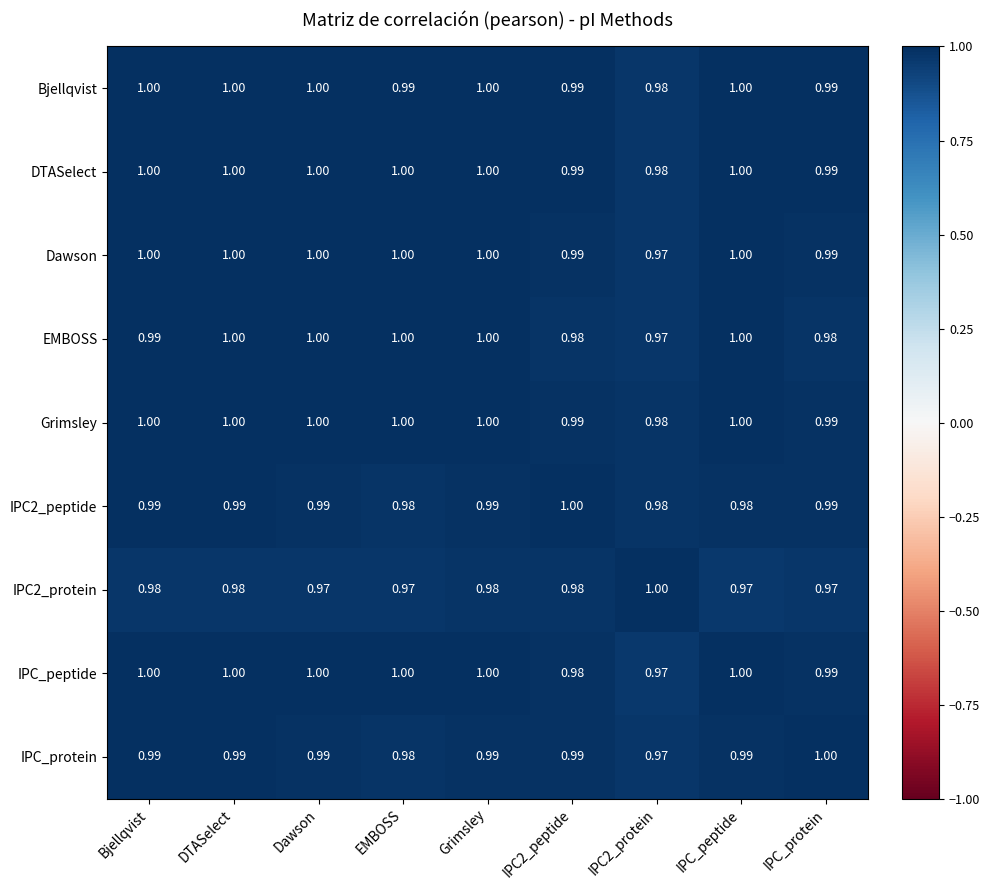

What is the smallest value displayed?

1.0